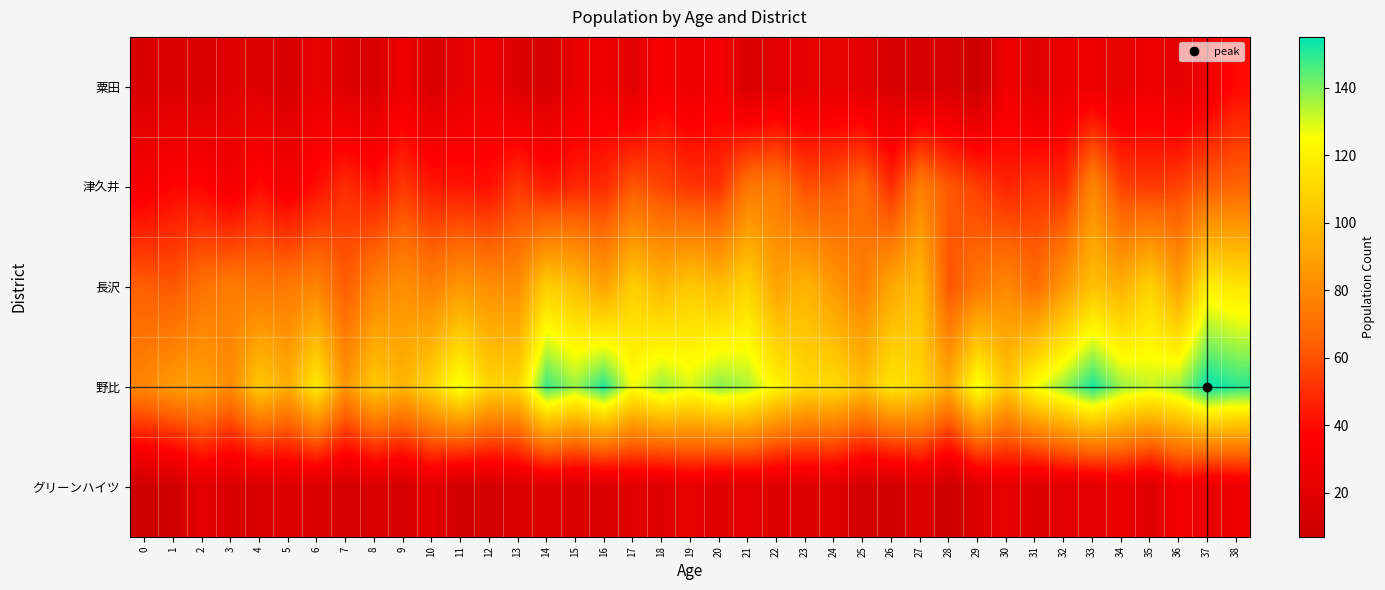

Reading right to left, list all the values displayed in this chart.

粟田: 38=39	37=29	36=20	35=28	34=22	33=27	32=25	31=18	30=29	29=7	28=14	27=14	26=14	25=21	24=23	23=22	22=21	21=15	20=31	19=26	18=33	17=20	16=28	15=24	14=13	13=17	12=26	11=22	10=15	9=27	8=15	7=17	6=24	5=14	4=18	3=19	2=15	1=16	0=15
津久井: 38=66	37=64	36=56	35=53	34=56	33=79	32=49	31=51	30=47	29=55	28=62	27=76	26=50	25=68	24=61	23=59	22=74	21=73	20=51	19=52	18=57	17=62	16=49	15=48	14=45	13=53	12=41	11=43	10=44	9=53	8=43	7=50	6=41	5=31	4=40	3=30	2=38	1=38	0=32
長沢: 38=116	37=120	36=89	35=109	34=95	33=102	32=86	31=69	30=80	29=73	28=61	27=100	26=92	25=76	24=86	23=97	22=90	21=109	20=100	19=105	18=98	17=107	16=90	15=101	14=107	13=82	12=82	11=86	10=77	9=83	8=77	7=64	6=78	5=74	4=73	3=75	2=71	1=62	0=64
野比: 38=150	37=155	36=137	35=132	34=137	33=152	32=138	31=126	30=104	29=128	28=94	27=110	26=116	25=101	24=112	23=111	22=122	21=135	20=139	19=130	18=137	17=126	16=151	15=137	14=148	13=110	12=110	11=128	10=110	9=97	8=105	7=85	6=118	5=94	4=105	3=81	2=90	1=87	0=79
グリーンハイツ: 38=26	37=24	36=31	35=18	34=25	33=20	32=20	31=17	30=23	29=17	28=7	27=18	26=10	25=11	24=19	23=18	22=17	21=21	20=18	19=24	18=18	17=20	16=16	15=15	14=18	13=16	12=12	11=10	10=20	9=13	8=16	7=13	6=16	5=17	4=15	3=15	2=21	1=9	0=9